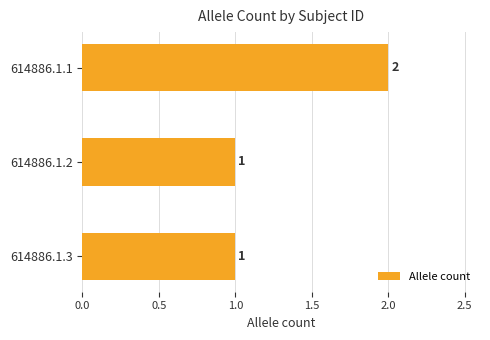

How many bars are there in total?

3